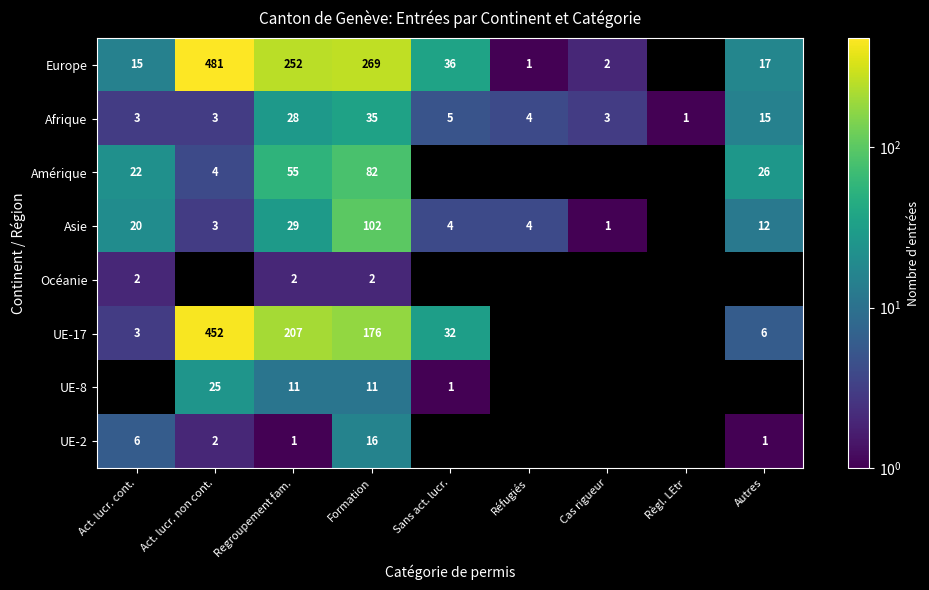

Is it true that Asie equals 3 at Autres?

False